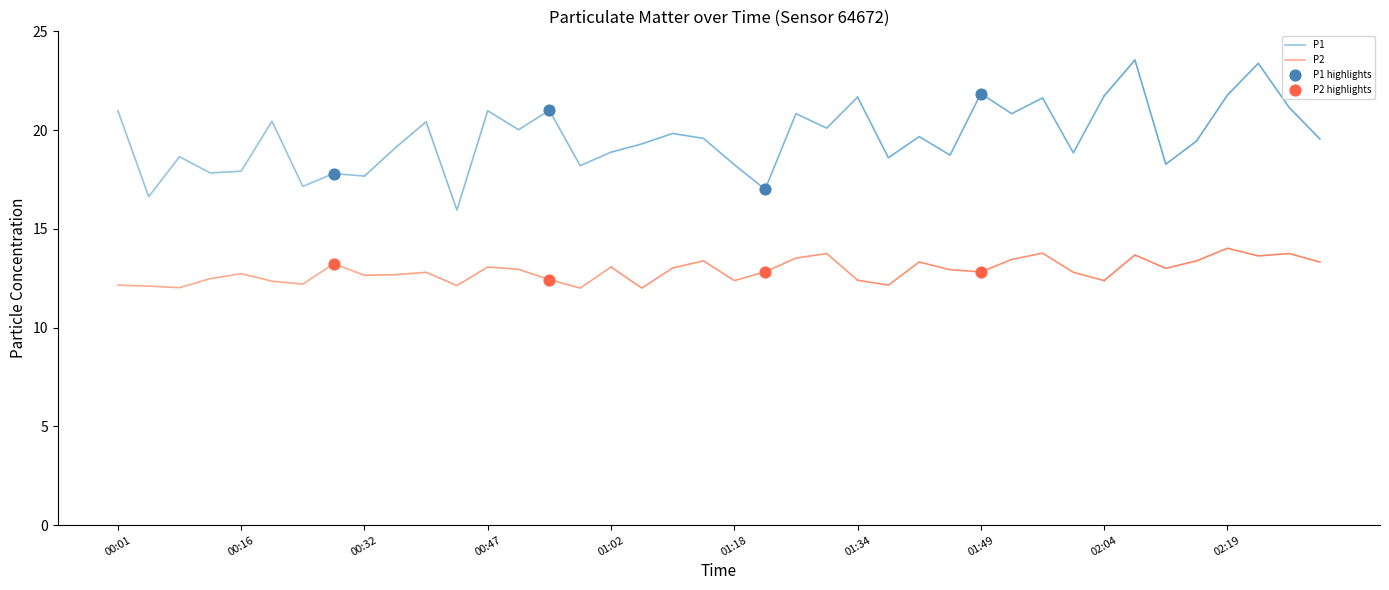

True or false: P1 and P2 intersect in this chart.

False